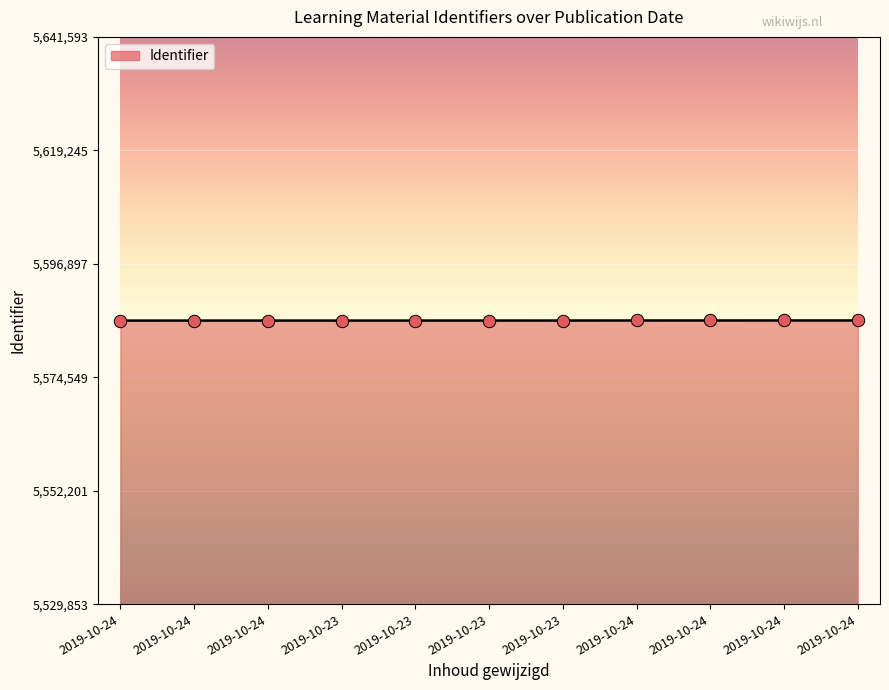

What is the change in value from 2019-10-23 to 2019-10-24?

+17